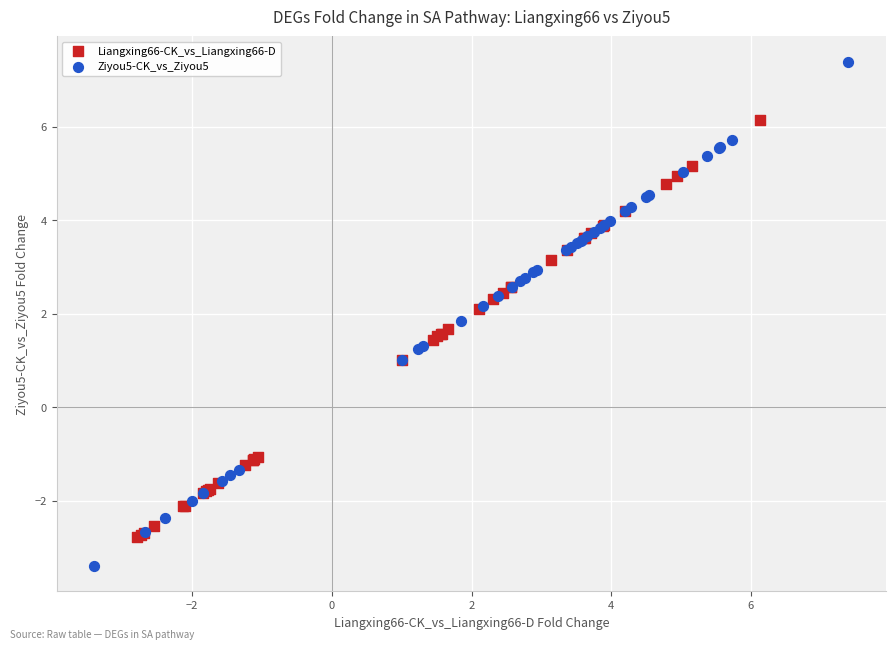

Which series contains the highest Y value?

Ziyou5-CK_vs_Ziyou5